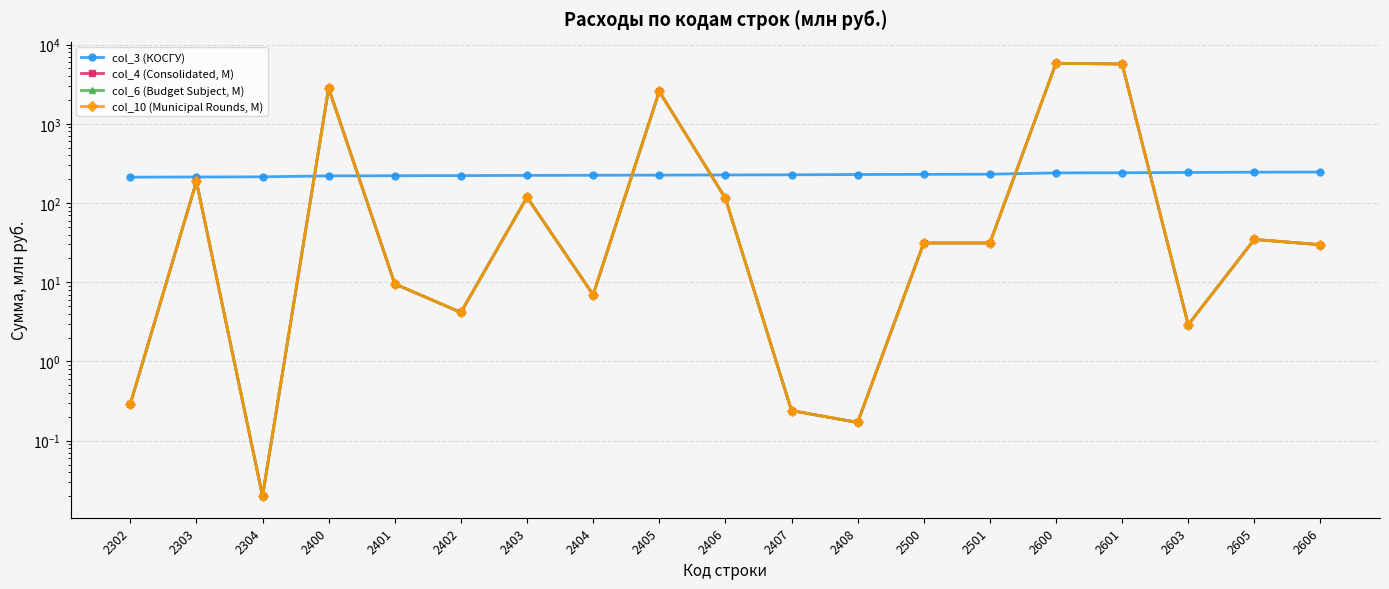

Which series has the largest total across all categories?

col_4 (Consolidated, M)